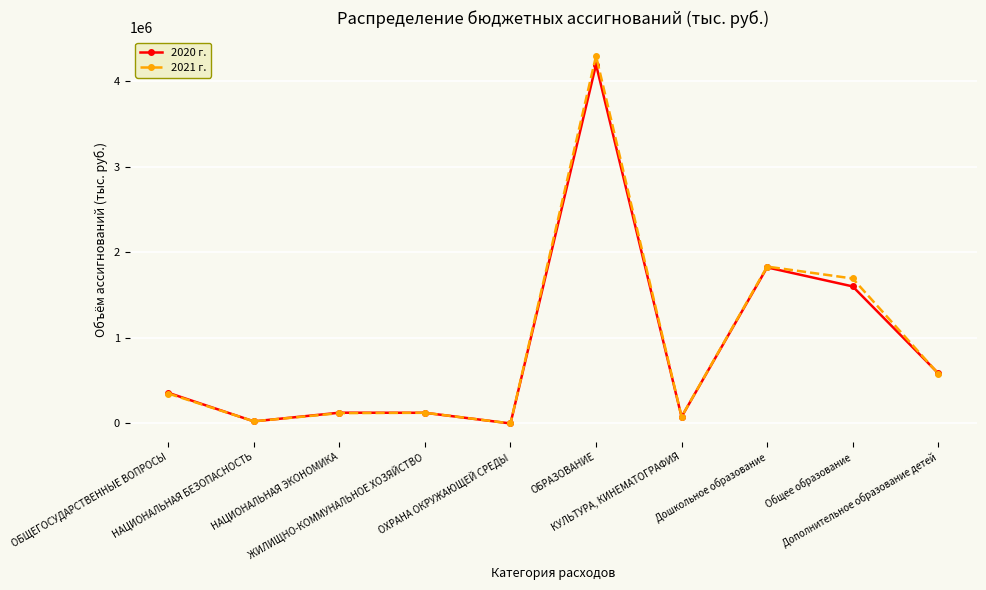

Which series has the largest range (max minus min)?

2021 г.